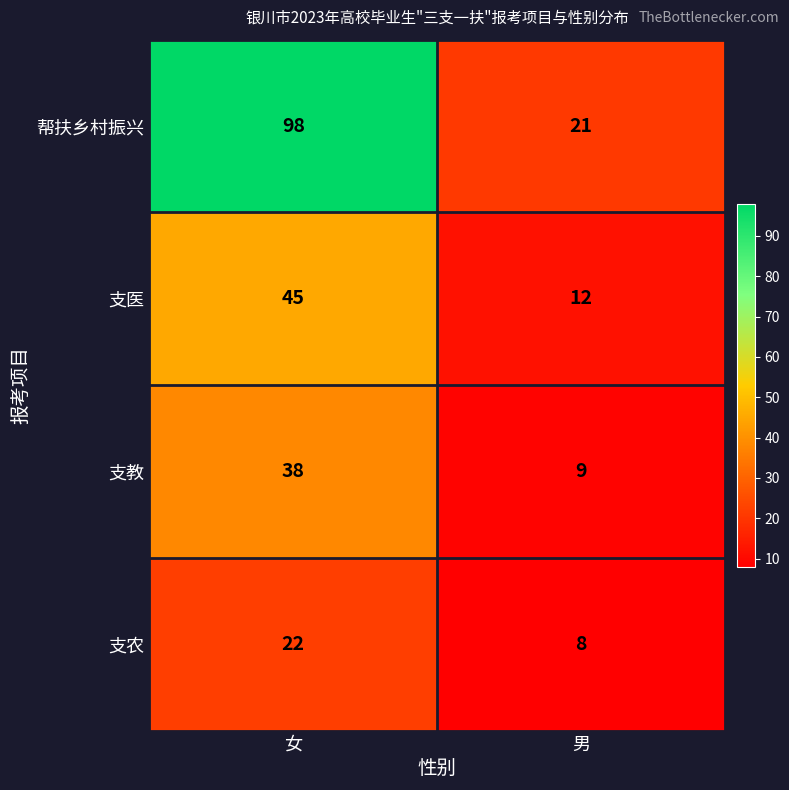

What is the spread (max minus min) of values at 女?

76